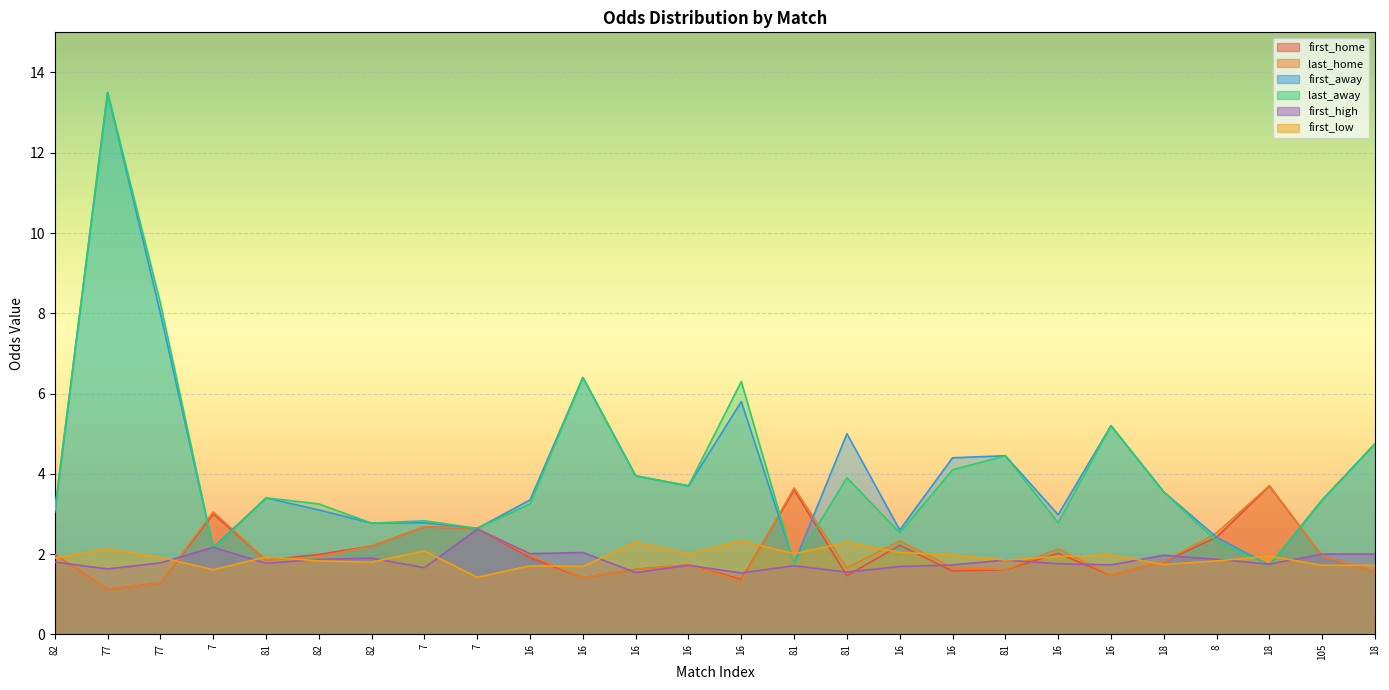

In first_high, how many points are higher than both neighbors (excluding endpoints)?

8